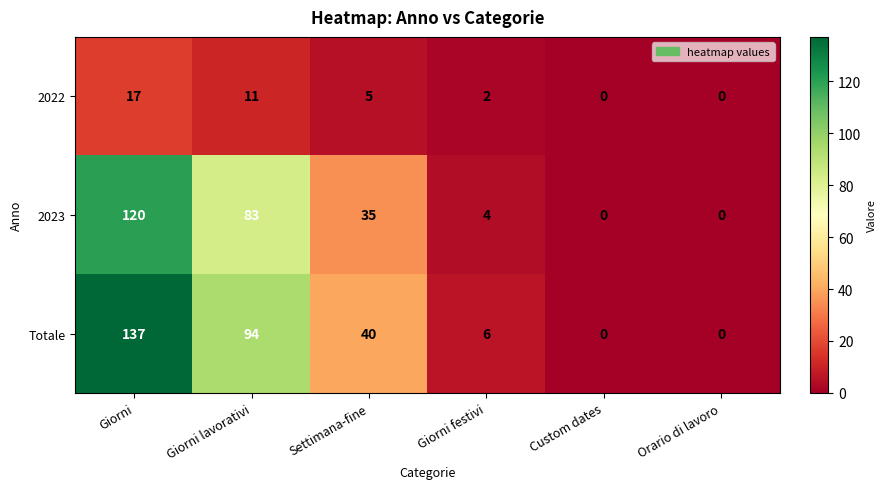

What is the difference between the second highest and minimum values in the Totale series?

94